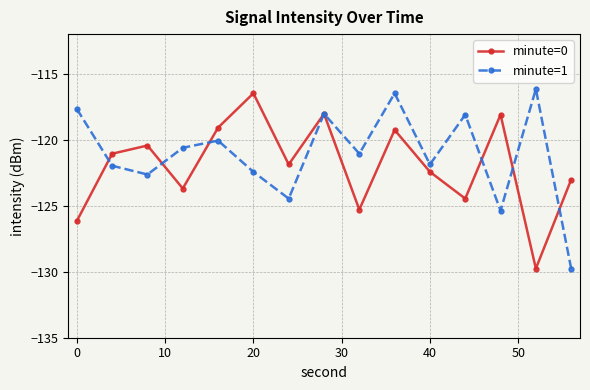

How many interior local valleys does the minute=0 series have?

5